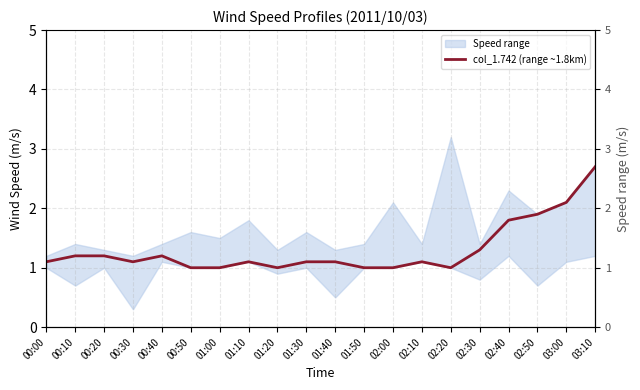

List the labels in order of value, smallest first.

00:50, 01:00, 01:20, 01:50, 02:00, 02:20, 00:00, 00:30, 01:10, 01:30, 01:40, 02:10, 00:10, 00:20, 00:40, 02:30, 02:40, 02:50, 03:00, 03:10